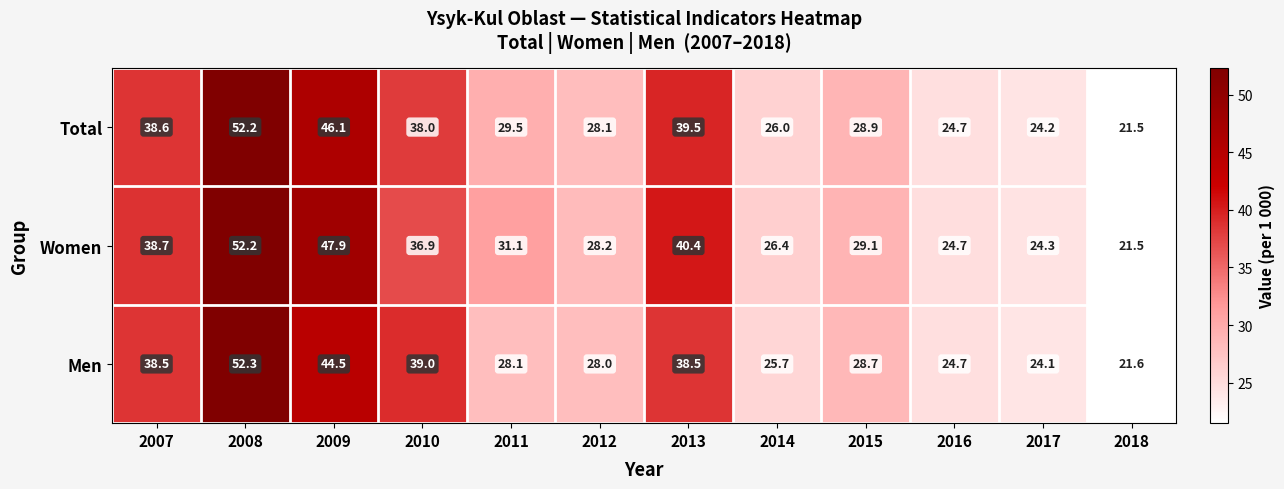

Which category has the highest value in the Men series?

2008